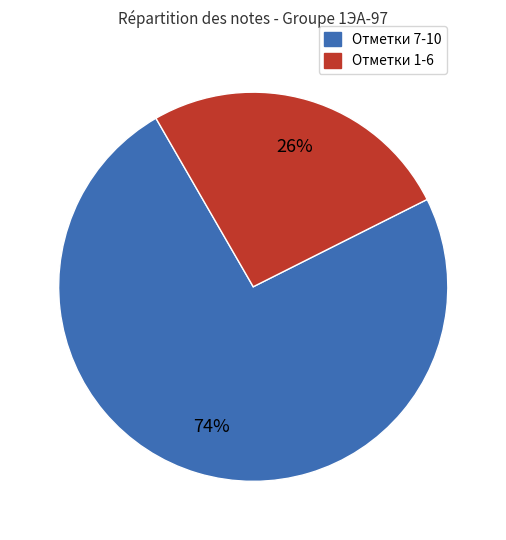

The Отметки 7-10 slice represents 74% of the pie. True or false?

True